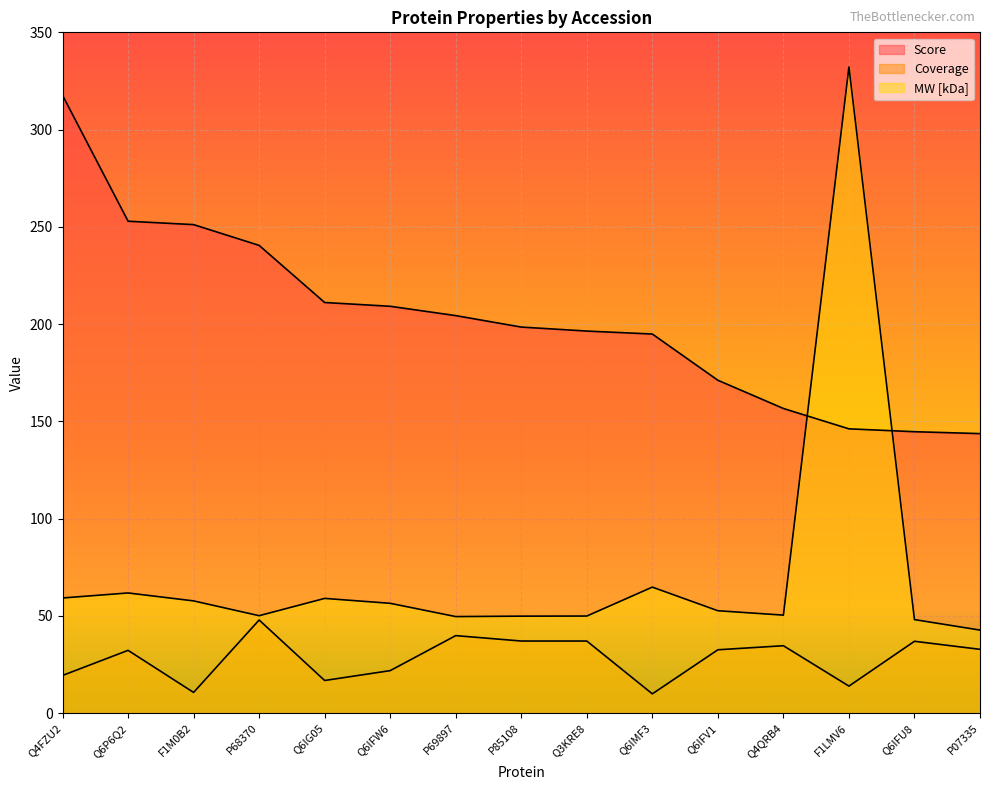

Which series has the largest total across all categories?

Score